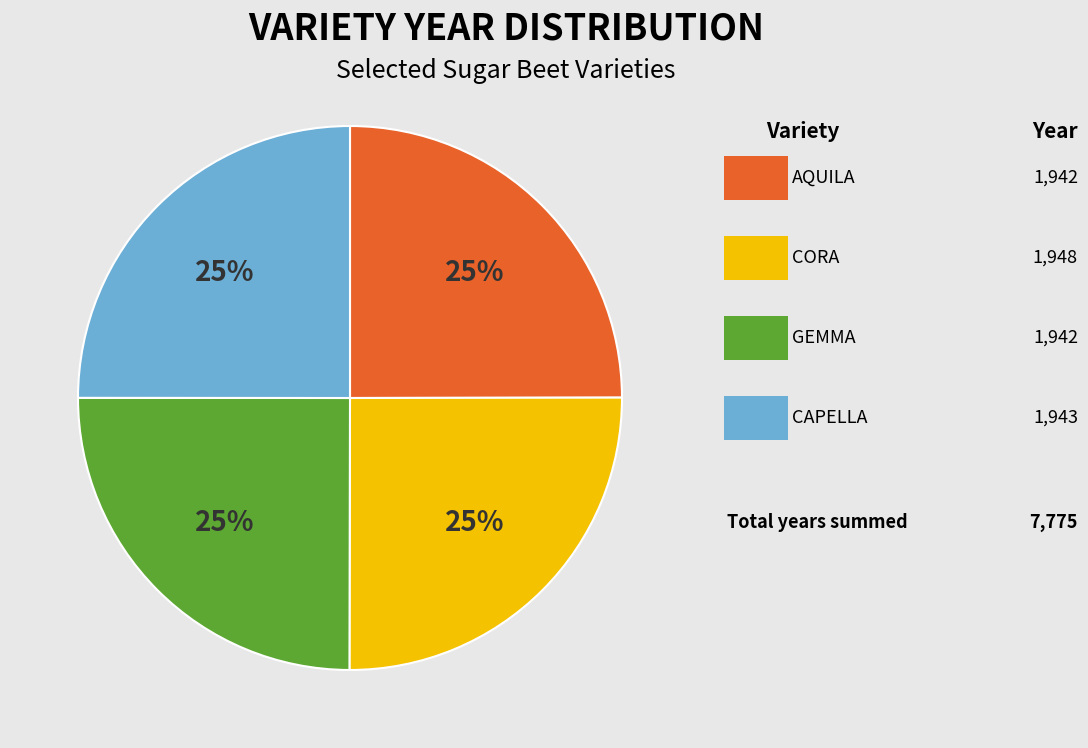

To the nearest percent, what is the average slice percentage?

25%